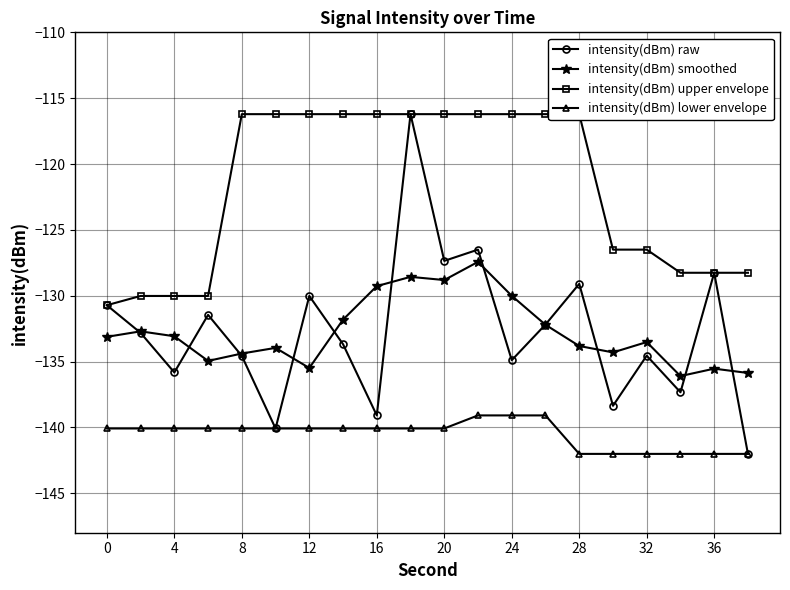

In intensity(dBm) raw, how many points are lower than both neighbors (excluding endpoints)?

7